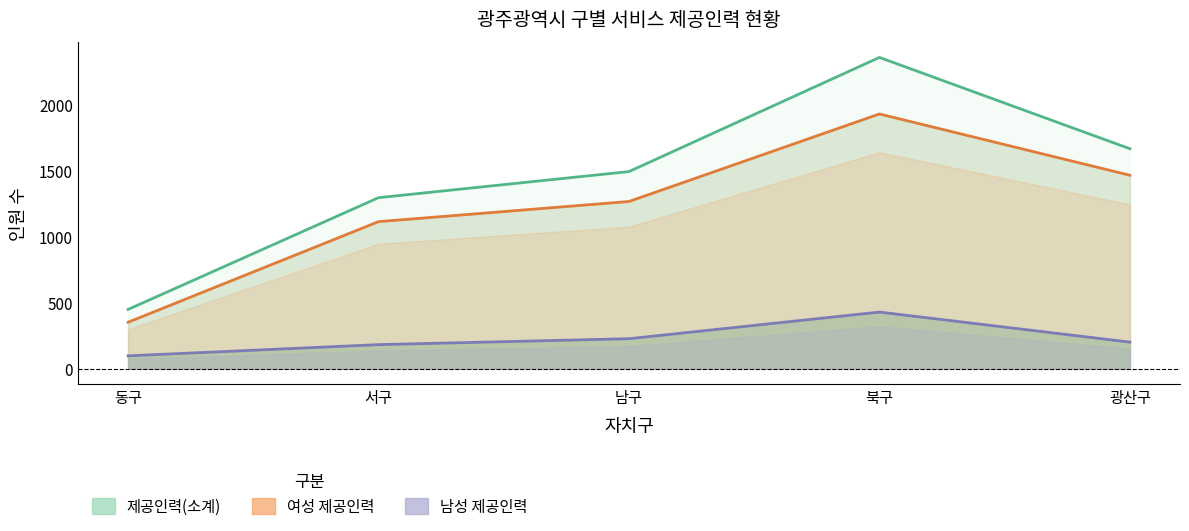

At which category does 남성 제공인력 reach its first local peak?

북구